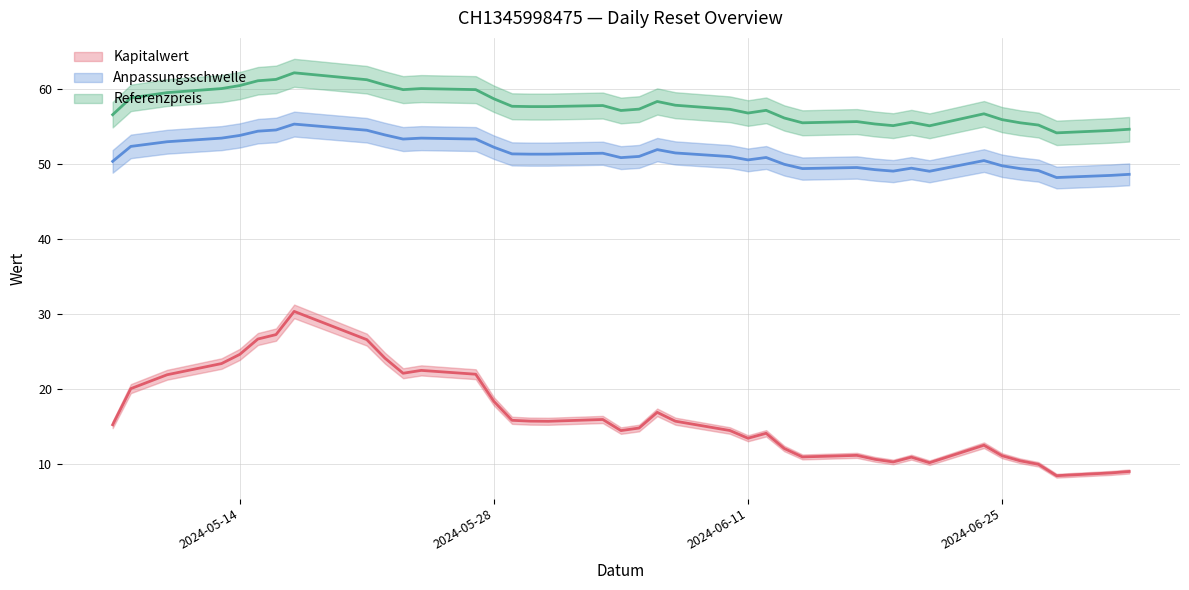

List the labels in order of Anpassungsschwelle value, largest first.

2024-05-17, 2024-05-16, 2024-05-21, 2024-05-15, 2024-05-22, 2024-05-14, 2024-05-24, 2024-05-13, 2024-05-27, 2024-05-23, 2024-05-10, 2024-05-08, 2024-05-28, 2024-06-06, 2024-06-07, 2024-06-03, 2024-05-29, 2024-05-31, 2024-05-30, 2024-06-05, 2024-06-10, 2024-06-12, 2024-06-04, 2024-06-11, 2024-06-24, 2024-05-07, 2024-06-13, 2024-06-25, 2024-06-17, 2024-06-20, 2024-06-26, 2024-06-14, 2024-06-18, 2024-06-27, 2024-06-19, 2024-06-21, 2024-07-02, 2024-07-01, 2024-06-28